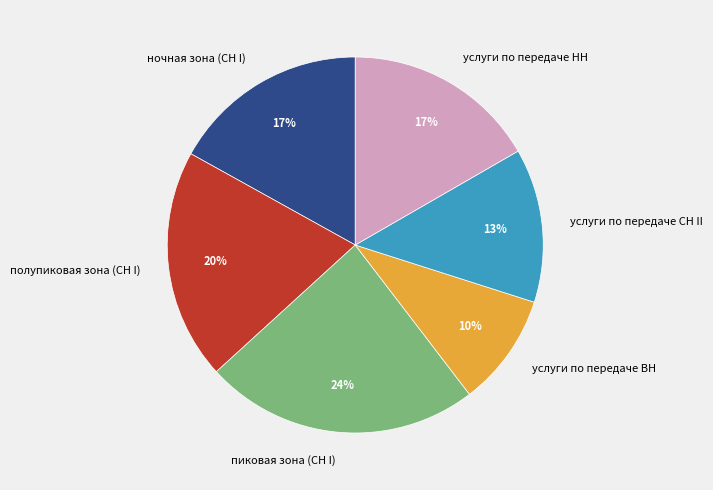

To the nearest percent, what is the average slice percentage?

17%